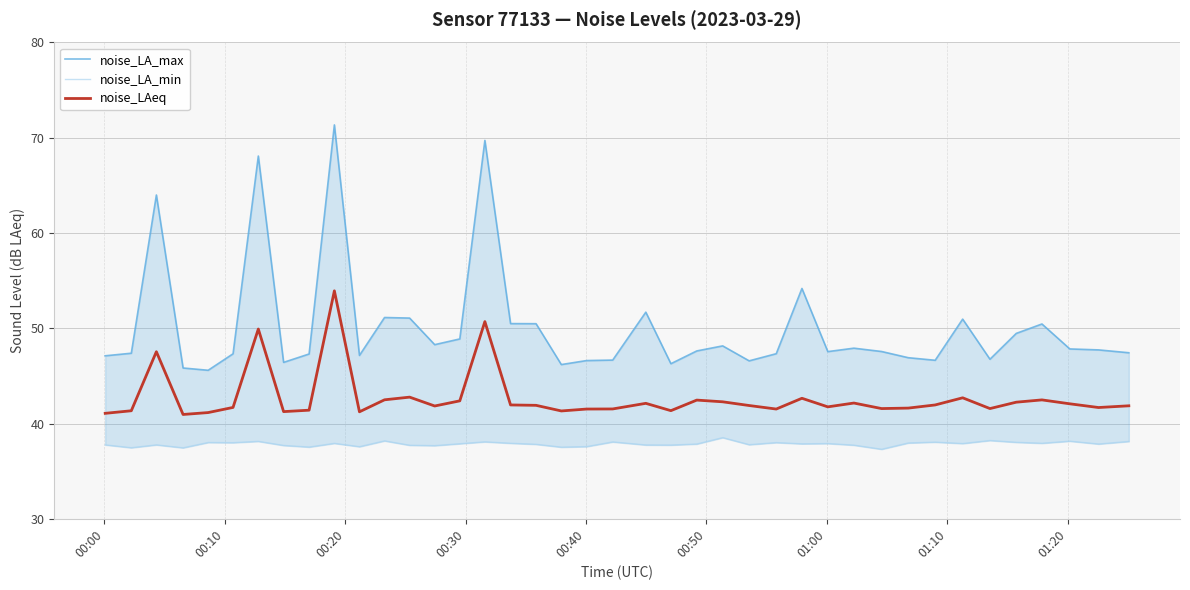

How many data points in noise_LA_max are above 47?

29